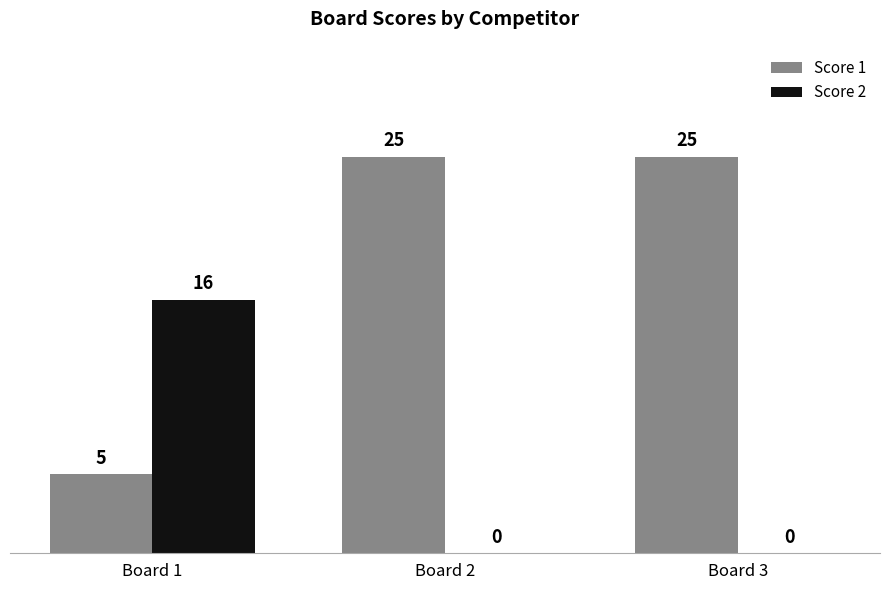

The Score 1 series shows 37 at Board 3. True or false?

False